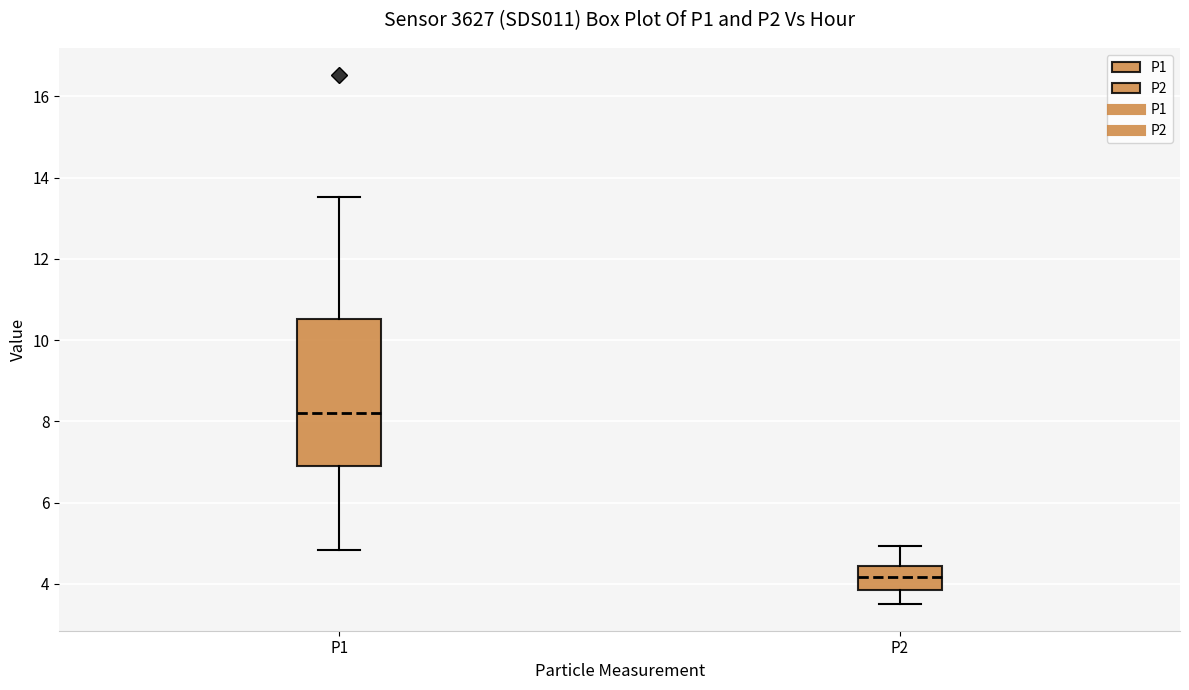

Which box has the lowest median line?

P2